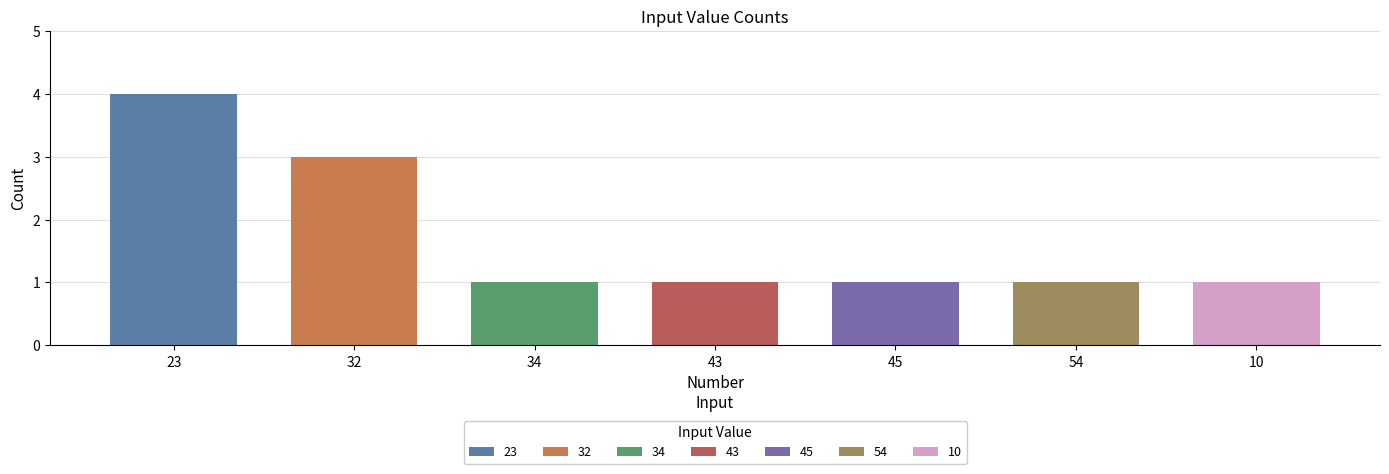

Which label corresponds to the smallest value in the chart?

34